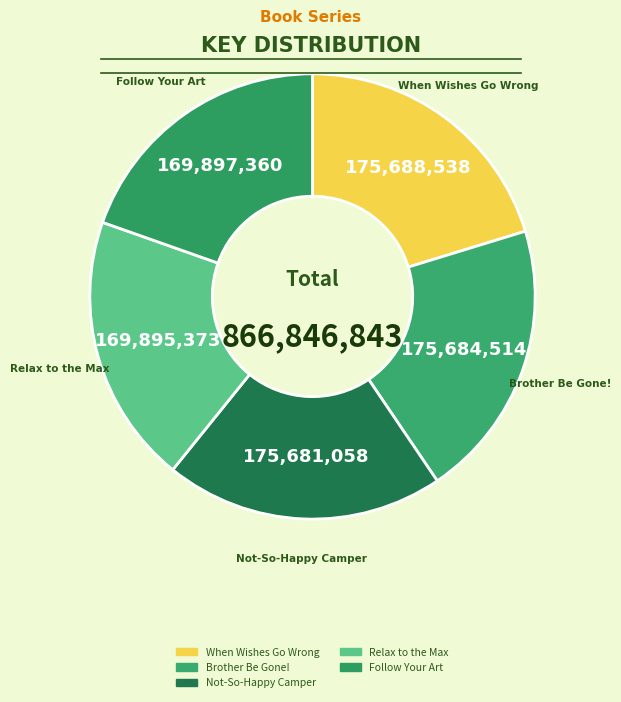

Is it true that Not-So-Happy Camper is 32% of the pie?

False